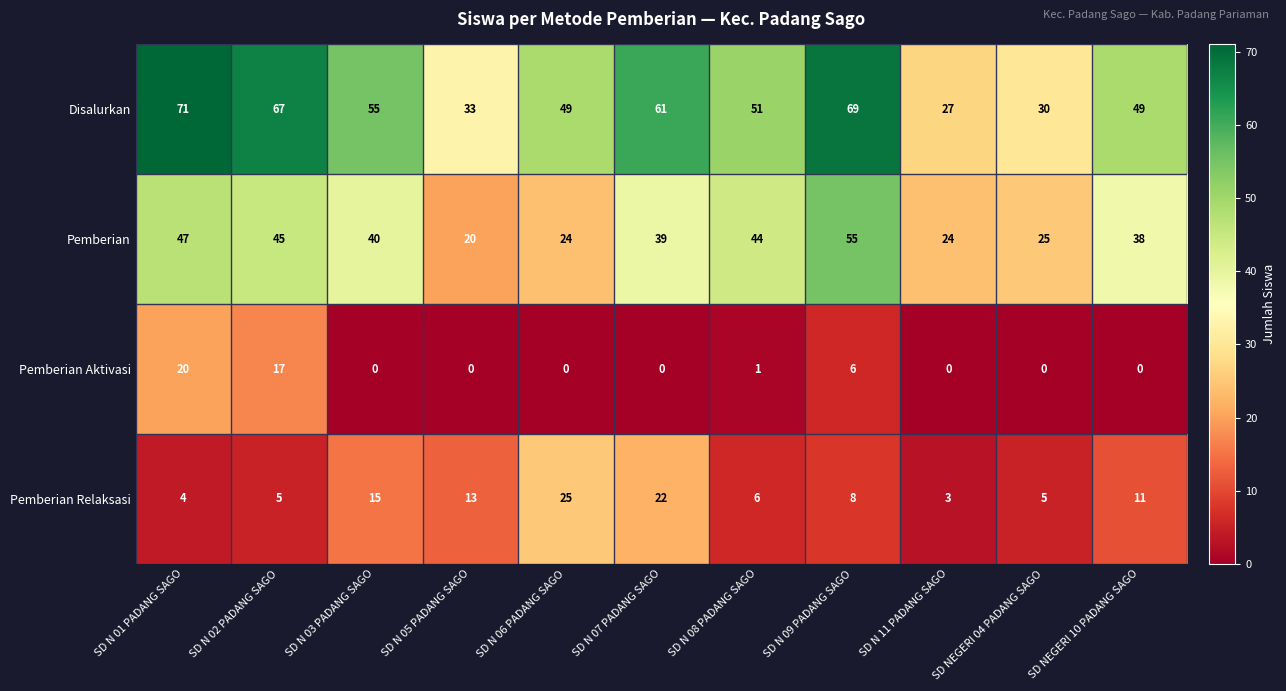

Read the Pemberian value at SD N 01 PADANG SAGO, to the nearest 5.

45